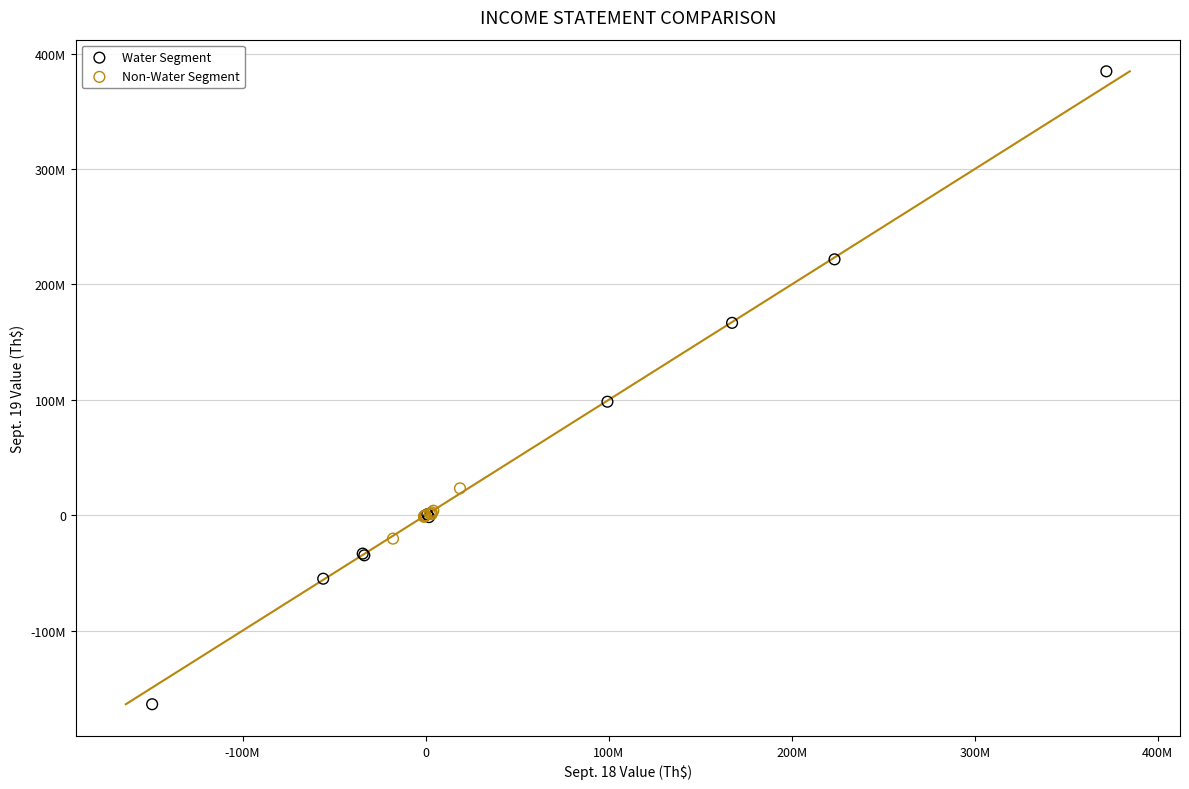

Which series contains the lowest Y value?

Water Segment